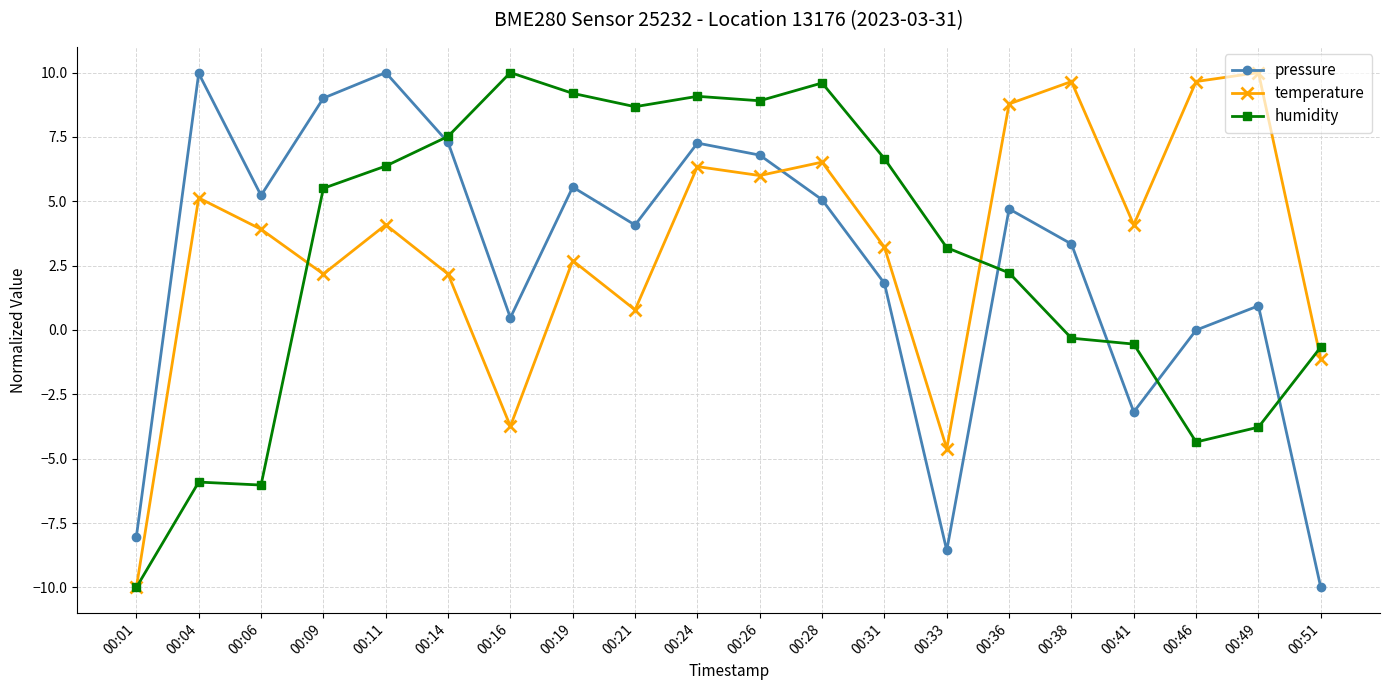

At how many categories does at least one series exceed 1?

18